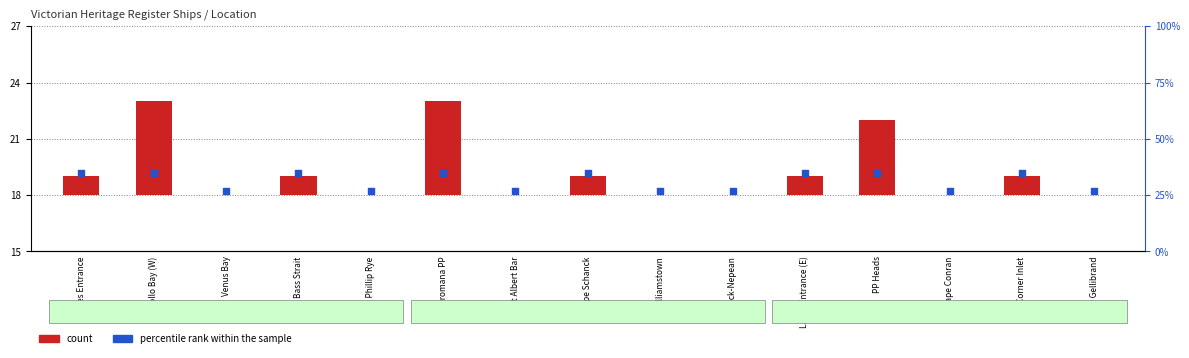

At how many categories does at least one series exceed 9?

15